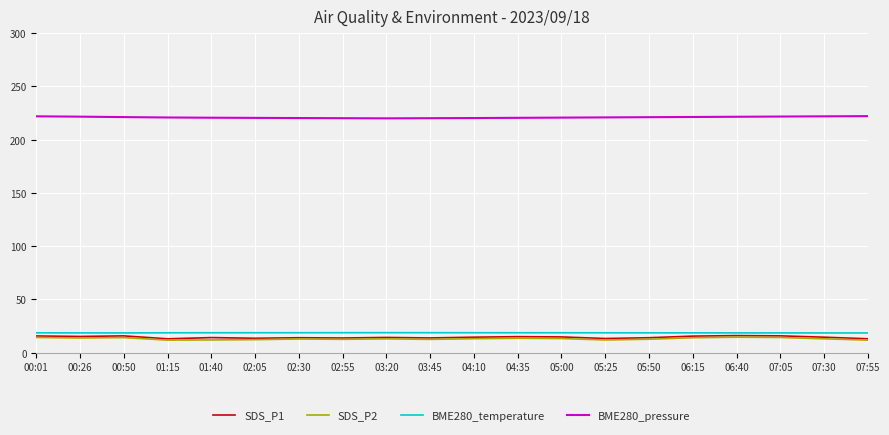

The BME280_pressure series shows 220.3 at 04:10. True or false?

True